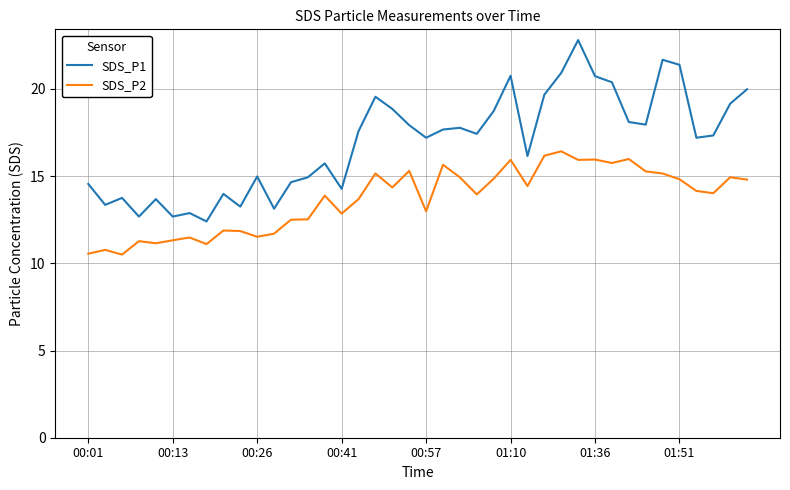

Which series has the largest total across all categories?

SDS_P1